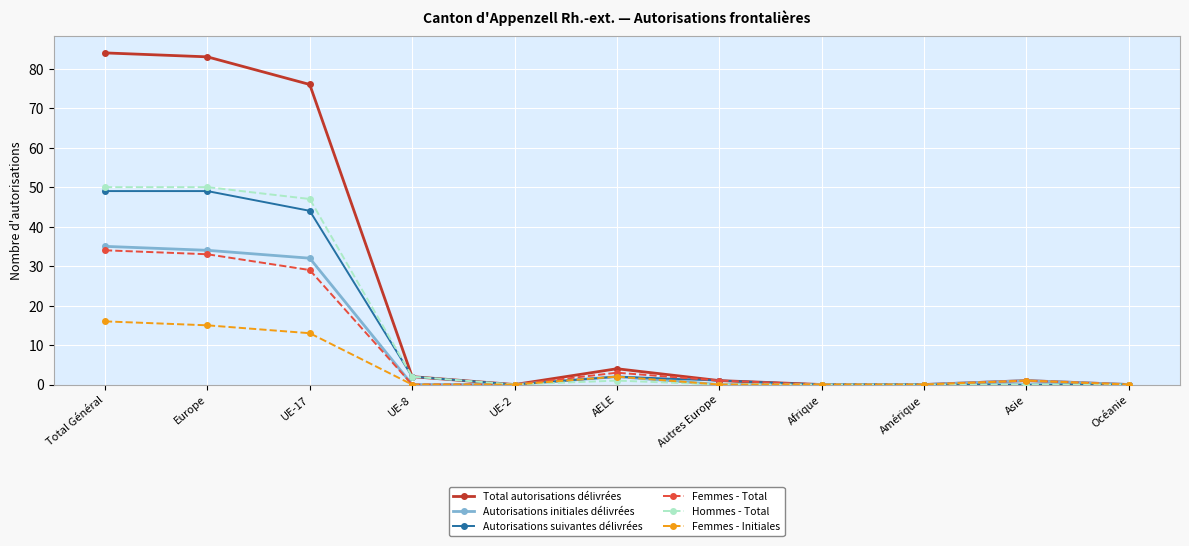

At how many categories does at least one series exceed 13?

3